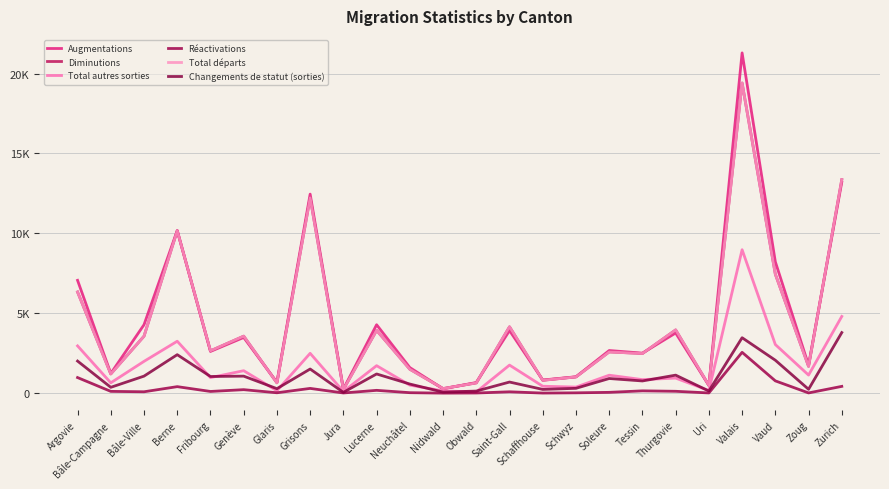

After their last crossing, which series has the higher values: Changements de statut (sorties) or Total autres sorties?

Total autres sorties